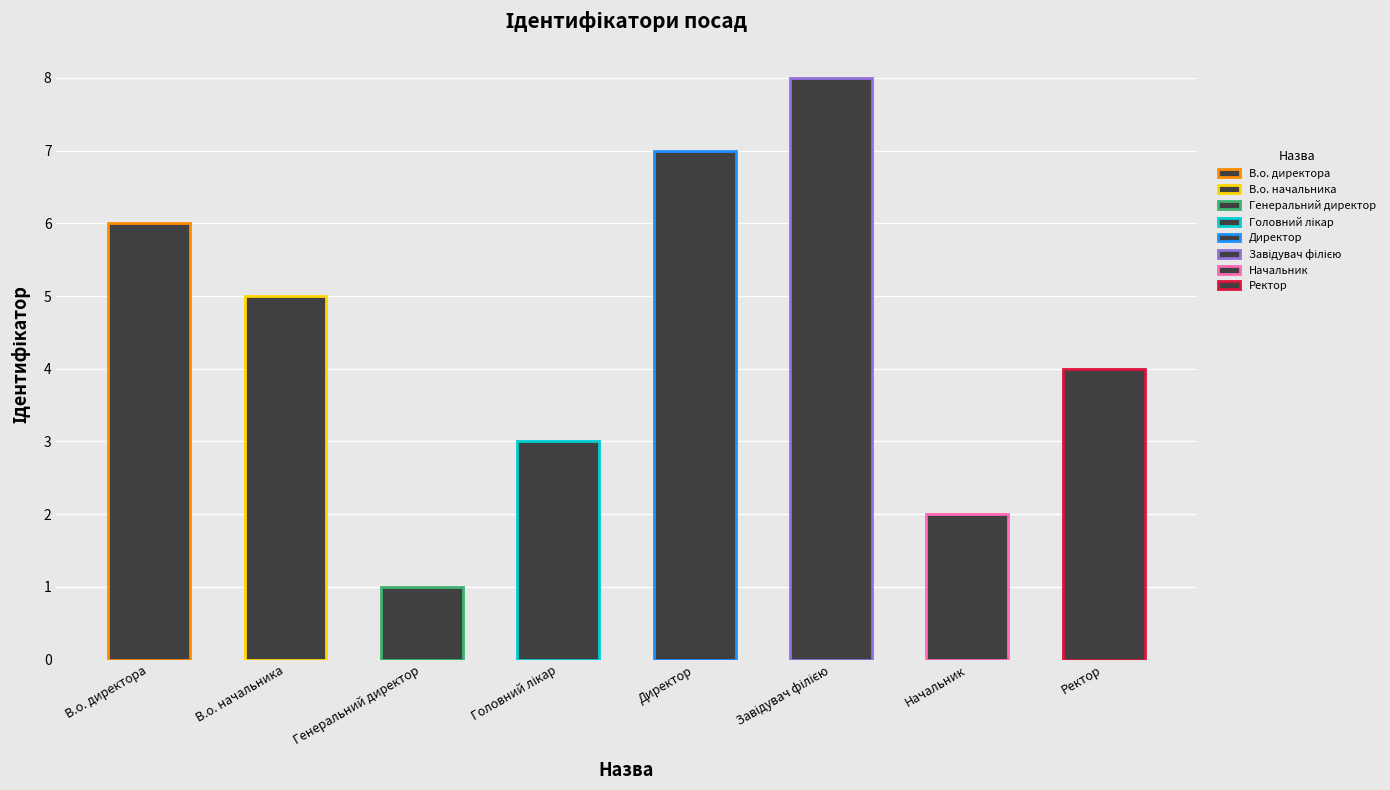

What is the difference between the maximum and minimum values?

7